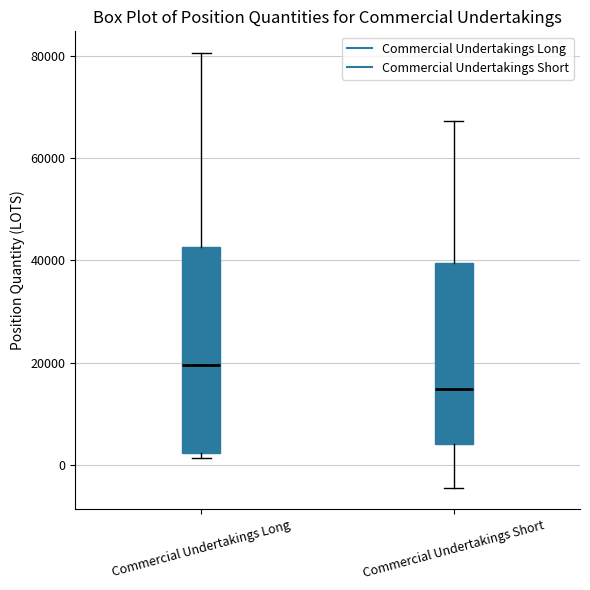

Reading left to right, transcribe this box plot: for each box, give where its median line is, the range the box spans, and where its two whiskers end, as read against the y-axis. The values are not printed on the chart, so give them approximately, as read against the axis.

Commercial Undertakings Long: median 20000, box 2000 to 42000, whiskers 2000 (just below the box's lower edge) to 80000
Commercial Undertakings Short: median 14000, box 4000 to 40000, whiskers -4000 to 68000